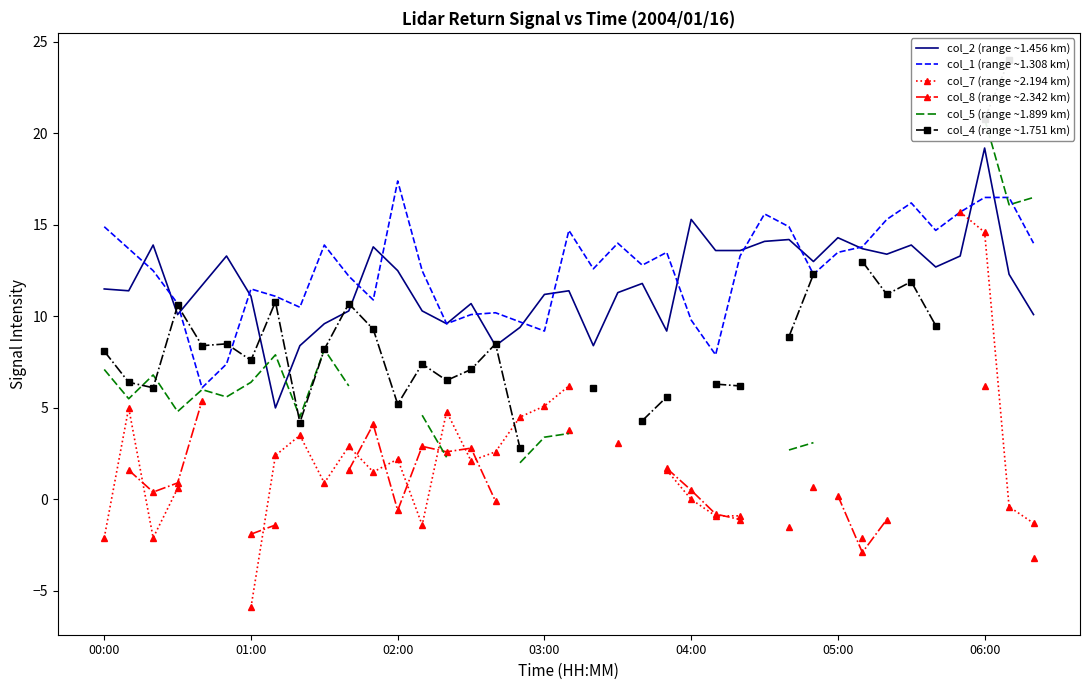

In col_4 (range ~1.751 km), how many points are lower than both neighbors (excluding endpoints)?

7